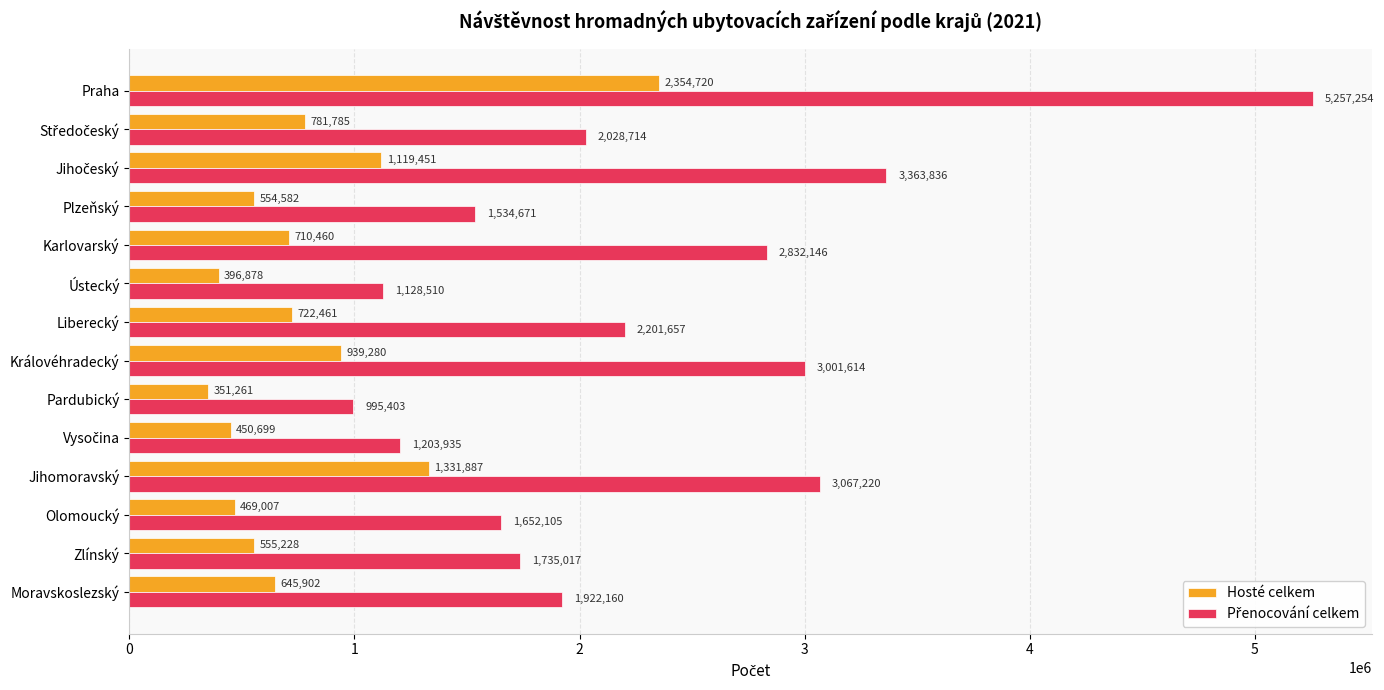

At which category is the sum across all series the highest?

Praha